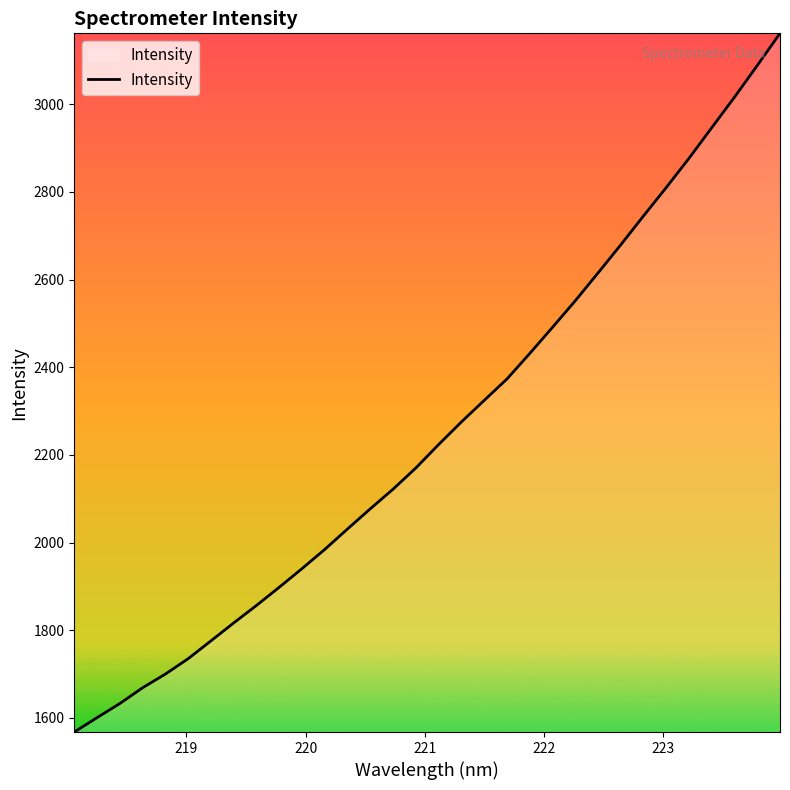

What is the average value?

2255.9